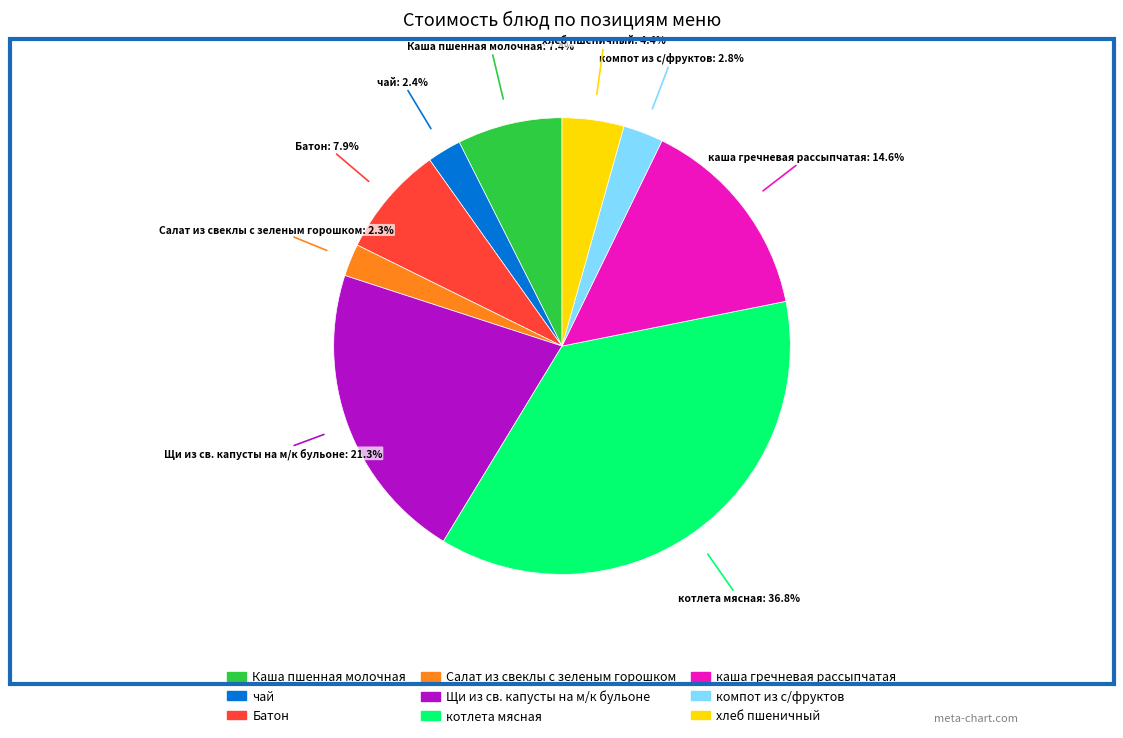

Do Салат из свеклы с зеленым горошком and чай together represent more than half of the pie?

No